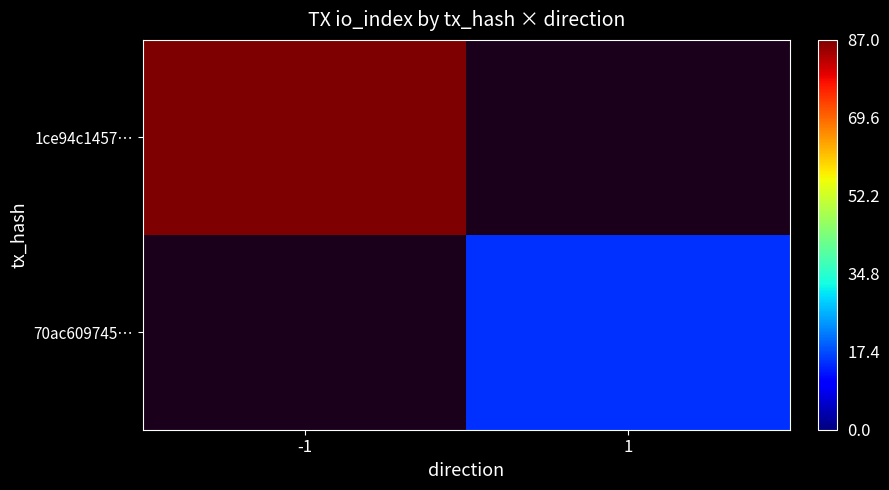

List the labels in order of 1ce94c1457… value, largest first.

-1, 1